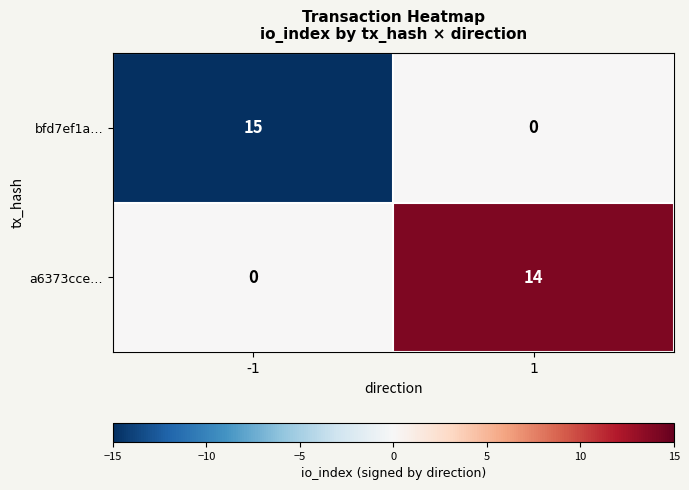

What is the total value across all series at -1?

15